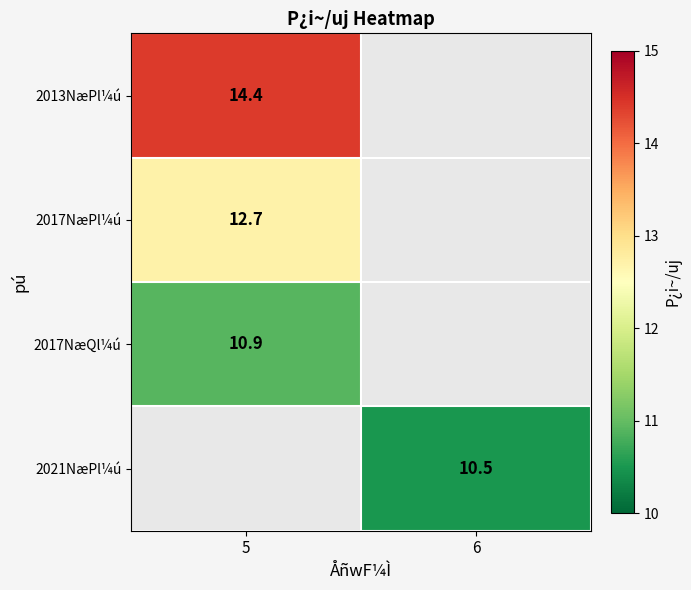

The value of 2013NæPl¼ú at 5 is 14.4. True or false?

True